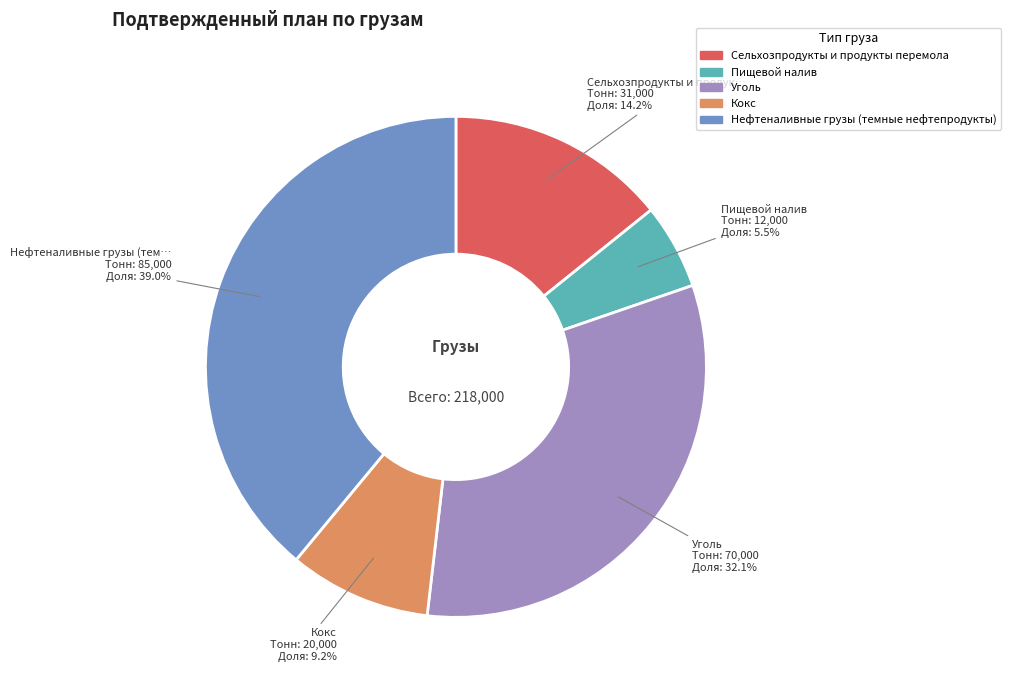

Do Уголь and Сельхозпродукты и продук… together represent more than half of the pie?

No